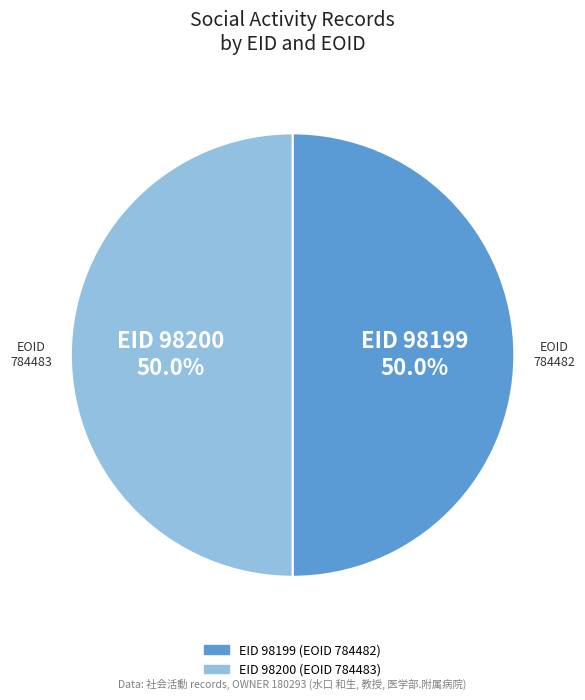

Which slice is the smallest?

98199